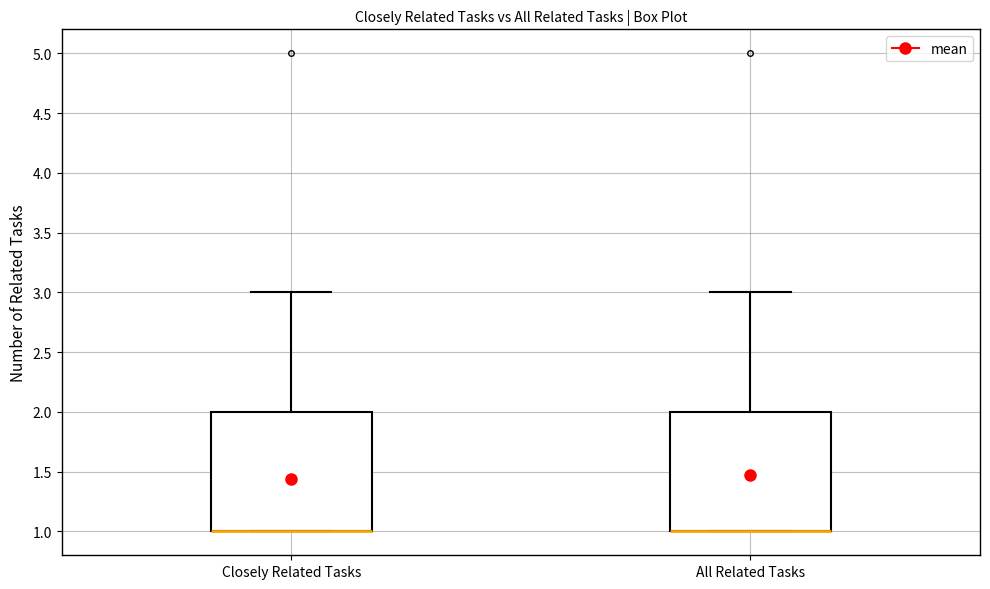

Reading left to right, transcribe this box plot: for each box, give where its median line is, the range the box spans, and where its two whiskers end, as read against the y-axis. The values are not printed on the chart, so give them approximately, as read against the axis.

Closely Related Tasks: median 1 (drawn on the box's lower edge), box 1 to 2, whiskers 1 to 3
All Related Tasks: median 1 (drawn on the box's lower edge), box 1 to 2, whiskers 1 to 3